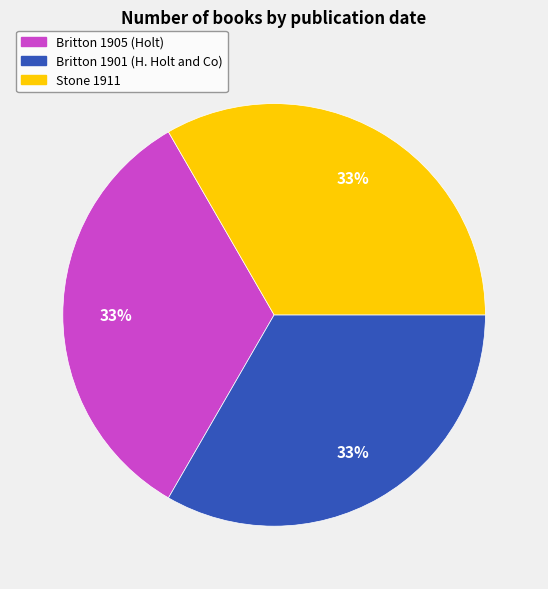

Is there any slice that represents more than half of the pie?

No